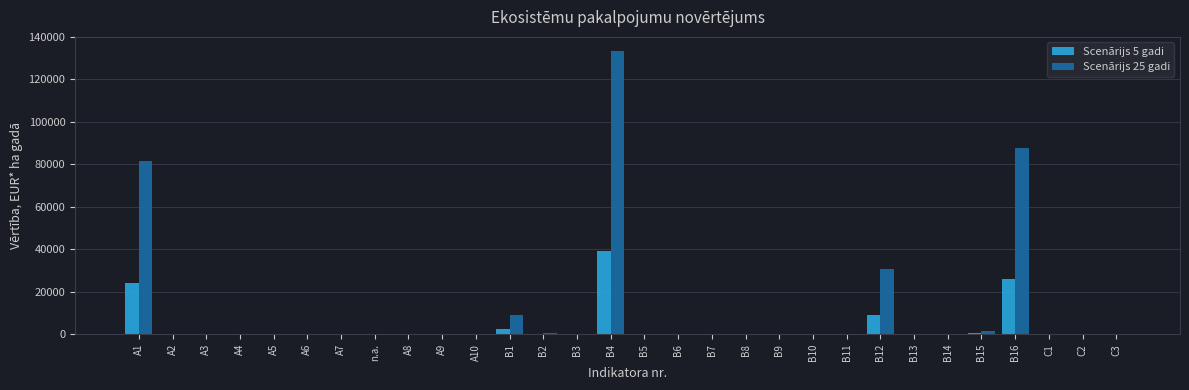

At which label does Scenārijs 5 gadi reach its peak?

B4